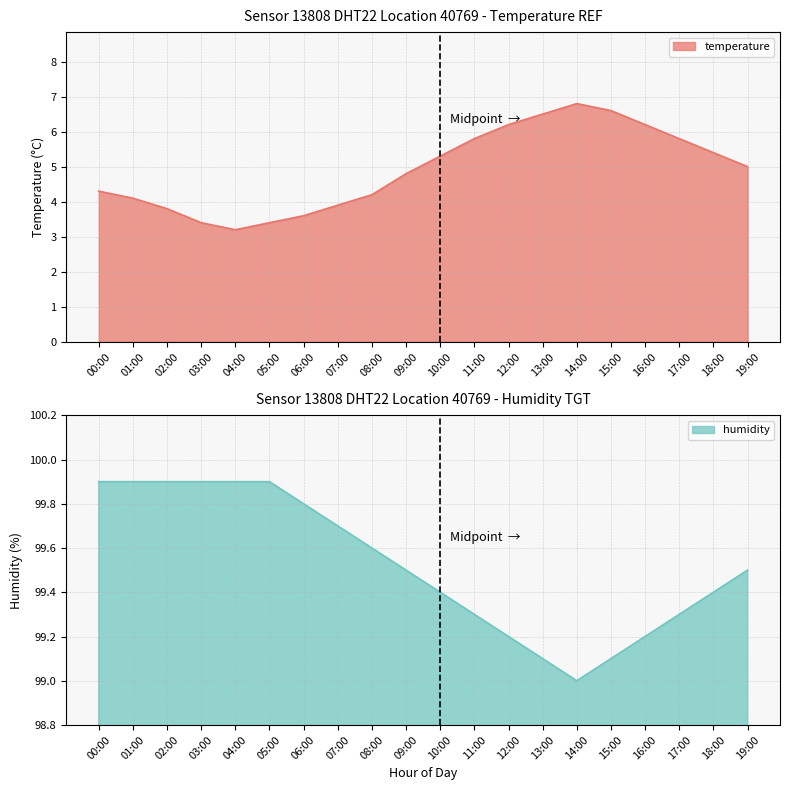

What are all the series names shown in the legend?

temperature, humidity